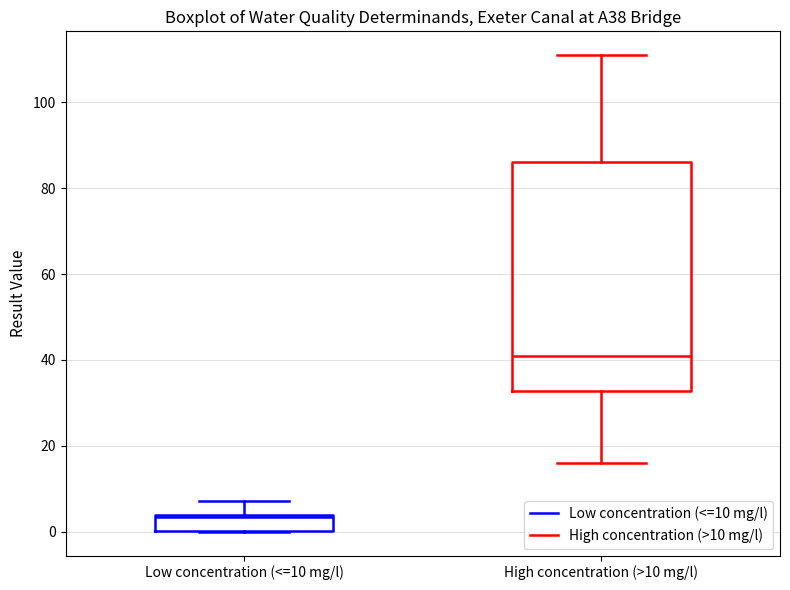

Which box has the lowest median line?

Low concentration (<=10 mg/l)